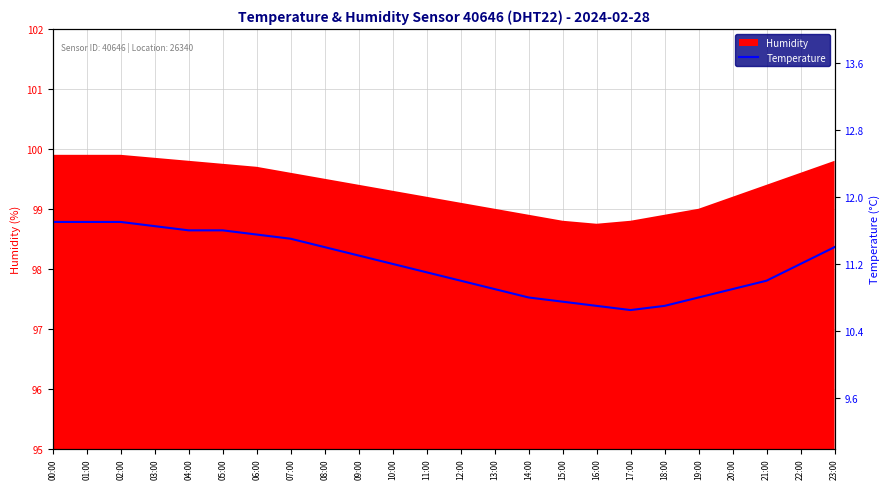

Which category has the lowest value across all series?

17:00